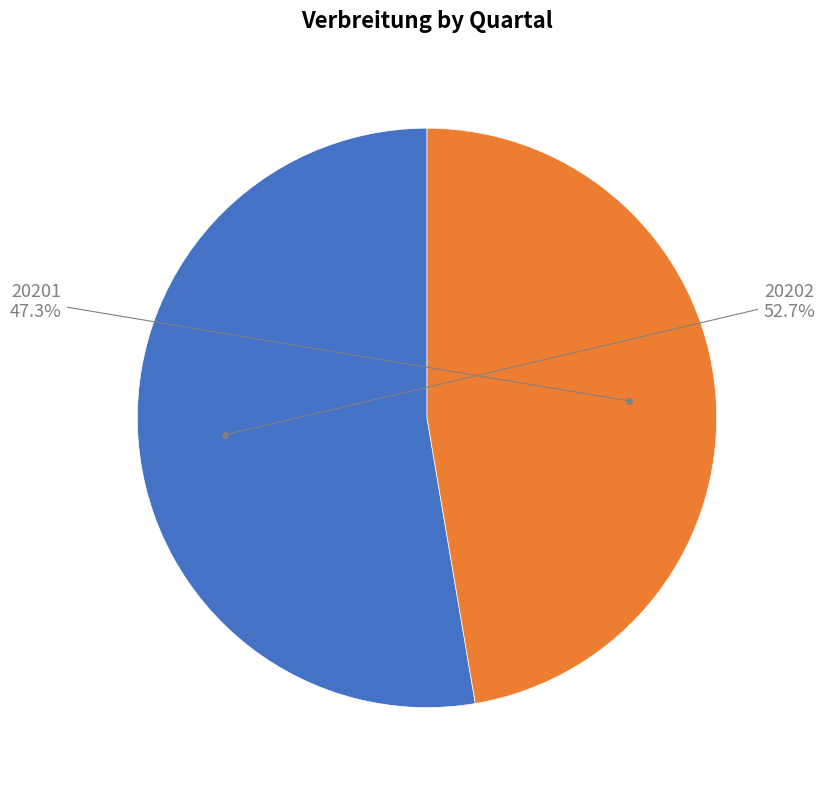

Is there a majority slice in this chart?

Yes